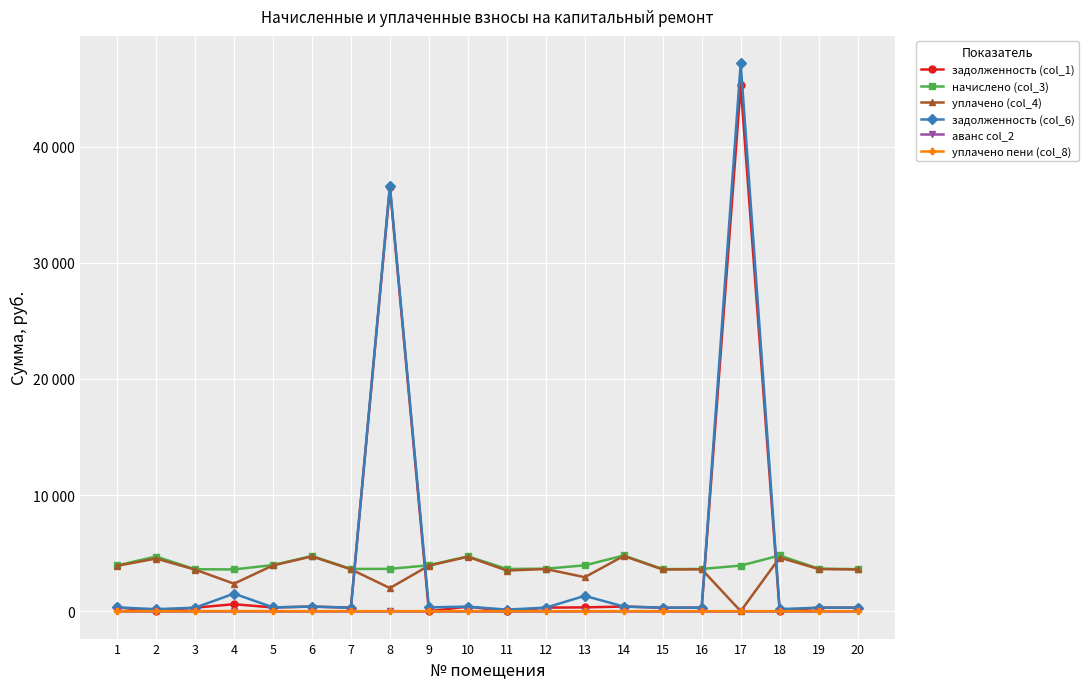

Reading right to left, extract all data points from this chart.

задолженность (col_1): 301.7	305.0	0.0	45281.5	303.0	301.7	399.6	329.0	305.0	0.0	393.6	0.0	36508.0	303.0	396.3	321.0	601.2	301.0	0.0	328.3
начислено (col_3): 3620.4	3660.4	4795.2	3924.1	3636.4	3620.4	4795.2	3948.0	3660.4	3636.4	4723.3	3956.0	3644.4	3636.4	4755.2	3972.0	3596.4	3612.4	4707.2	3940.1
уплачено (col_4): 3589.6	3629.2	4616.0	0.0	3605.4	3589.6	4755.0	2927.4	3629.2	3500.4	4683.1	3922.4	1989.1	3605.4	4714.8	3938.2	2367.0	3581.6	4531.3	3906.6
задолженность (col_6): 301.7	305.0	179.2	47175.1	303.0	301.7	399.6	1321.3	305.0	135.9	393.6	329.7	36648.7	303.0	396.3	331.0	1511.9	301.0	175.9	328.3
аванс col_2: 0.0	0.0	0.0	0.0	0.0	0.0	0.0	0.0	0.0	0.0	0.0	0.0	0.0	0.0	0.0	0.0	0.0	0.0	0.0	0.0
уплачено пени (col_8): 0.0	0.0	0.0	0.0	0.0	0.0	1.0	0.2	0.0	0.0	0.0	0.0	0.0	0.0	0.0	0.0	13.8	0.0	0.0	0.0